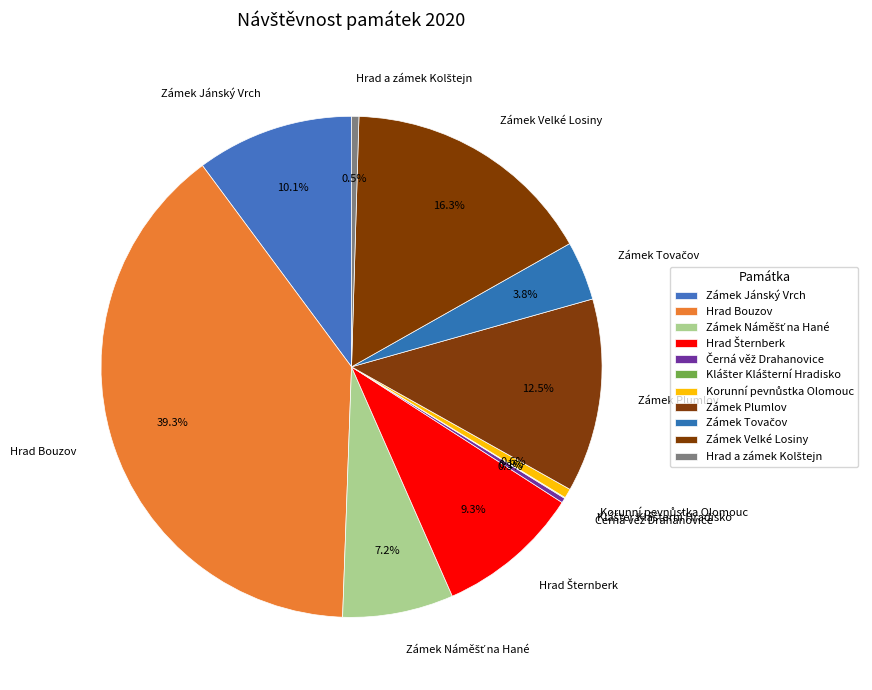

What is the largest slice in the pie chart?

Hrad Bouzov